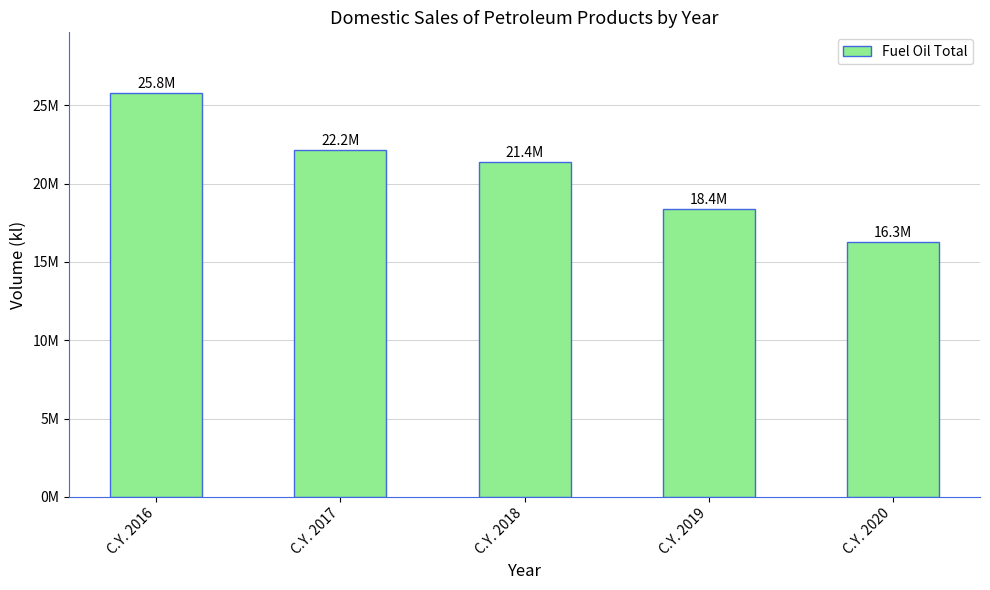

Does the chart contain any negative values?

No